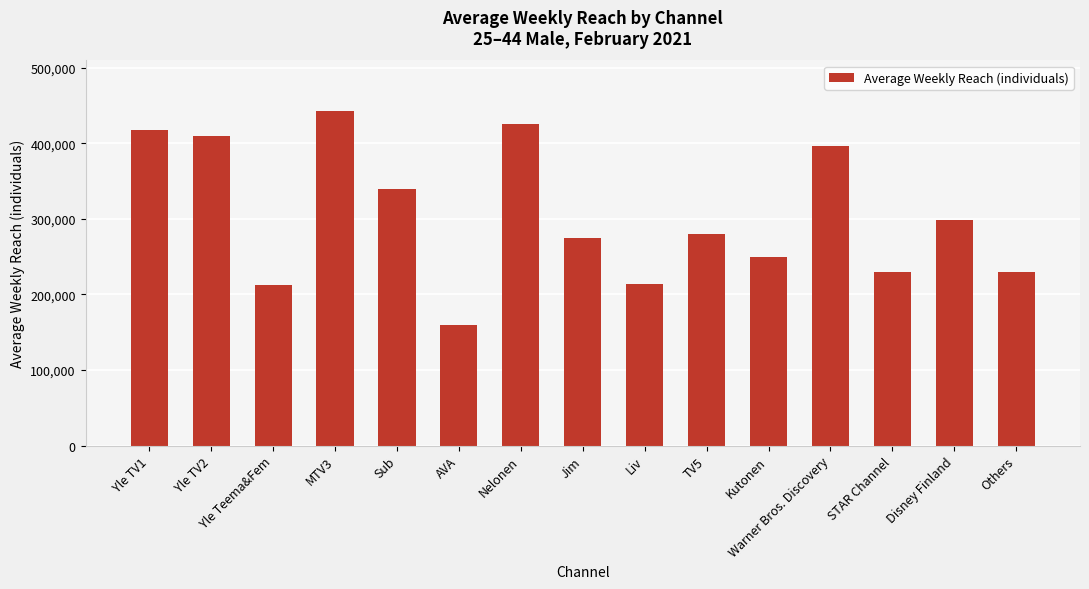

What is the minimum value shown in the chart?

159000